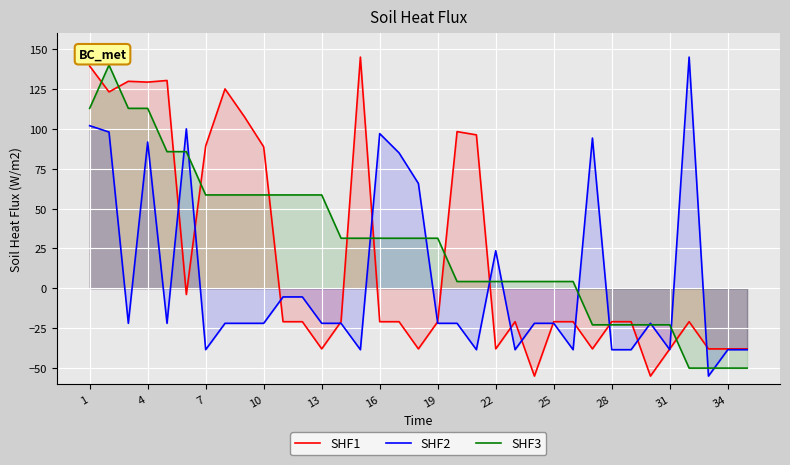

Is the value of SHF3 at 22 greater than the value of SHF1 at 16?

Yes